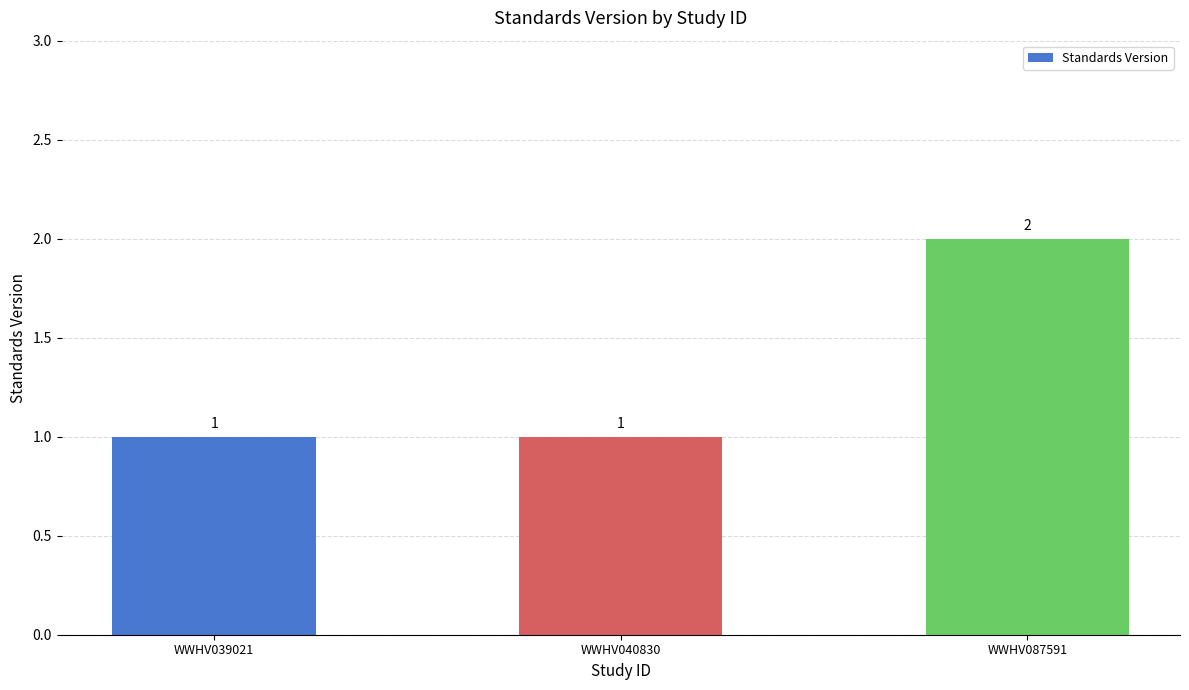

What is the maximum value shown in the chart?

2